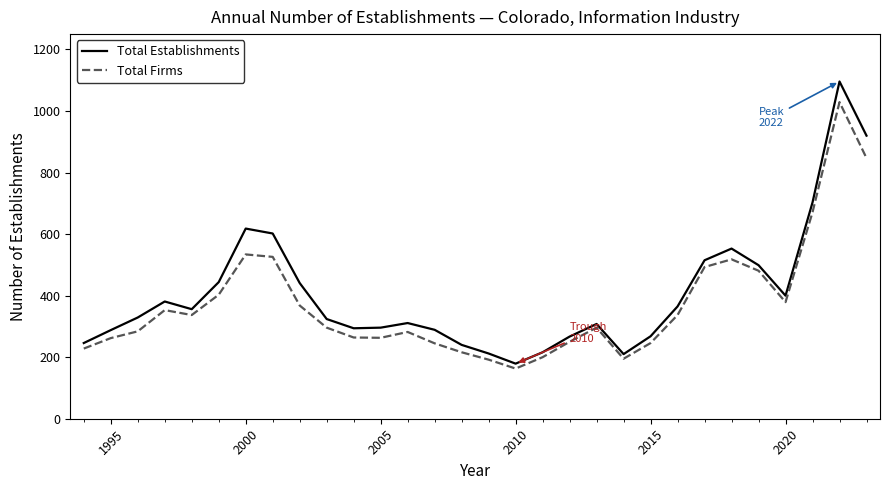

How many lines are shown in the chart?

2